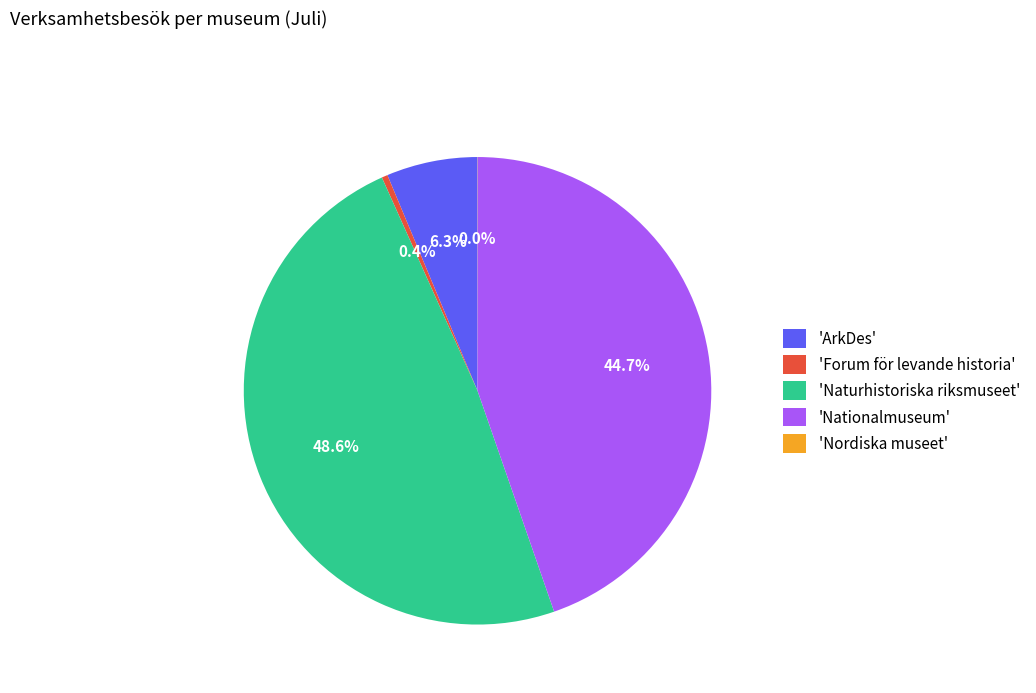

Which slice is the largest?

'Naturhistoriska riksmuseet'